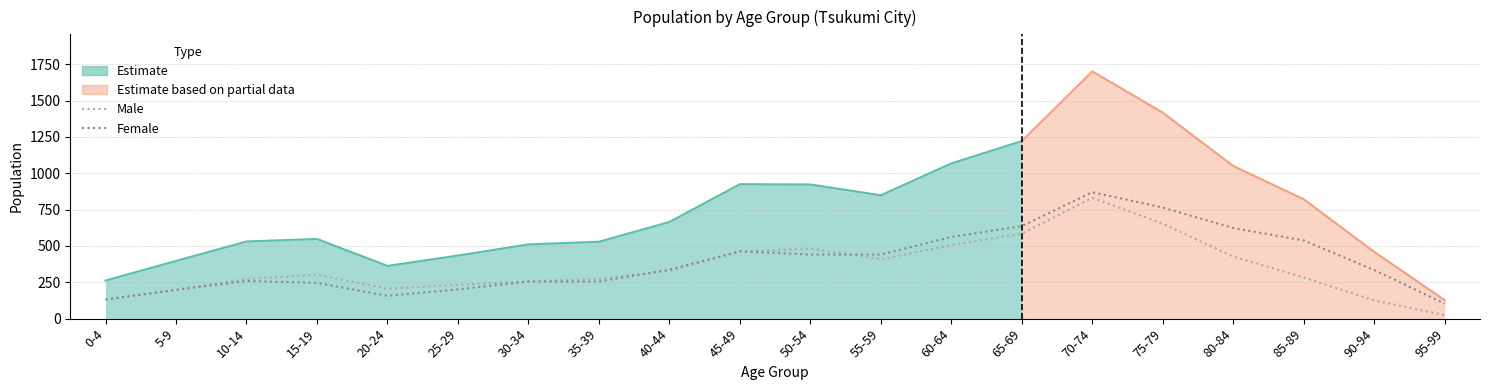

At which category does Female reach its first local peak?

10-14